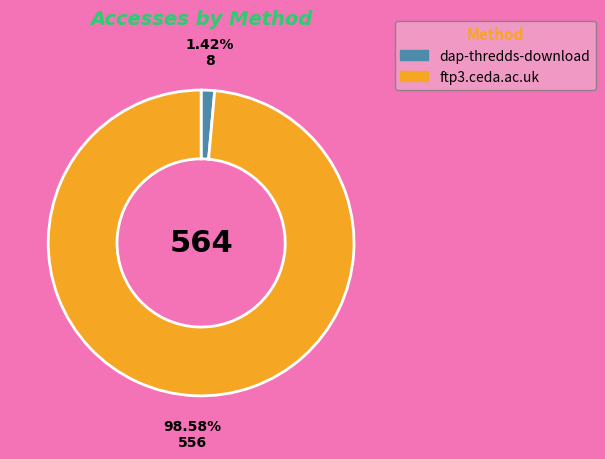

The ftp3.ceda.ac.uk slice represents 99% of the pie. True or false?

True